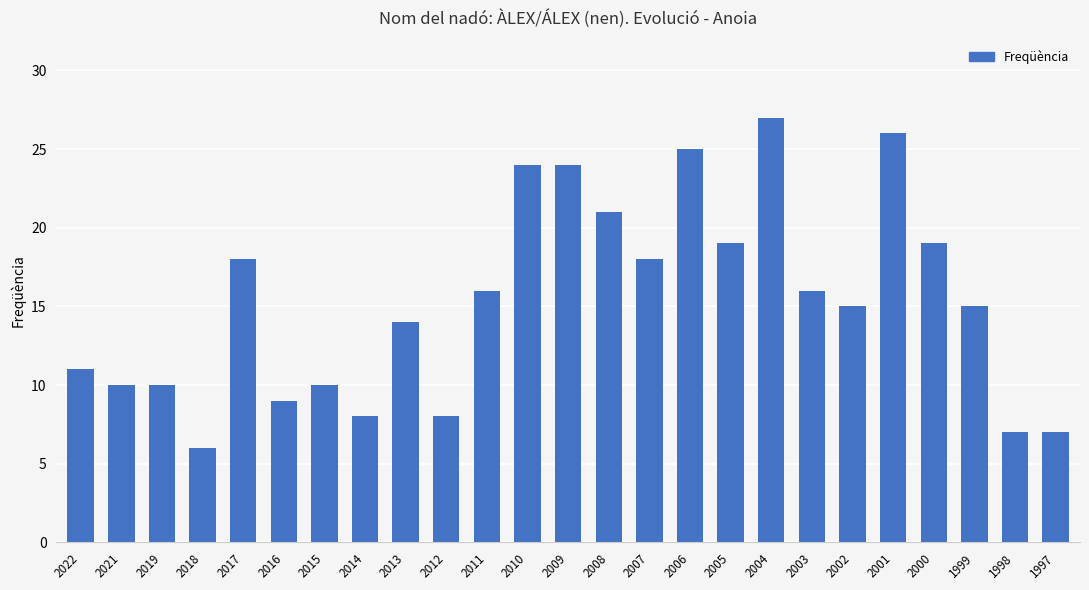

What is the difference between the values at 2022 and 2013?

3